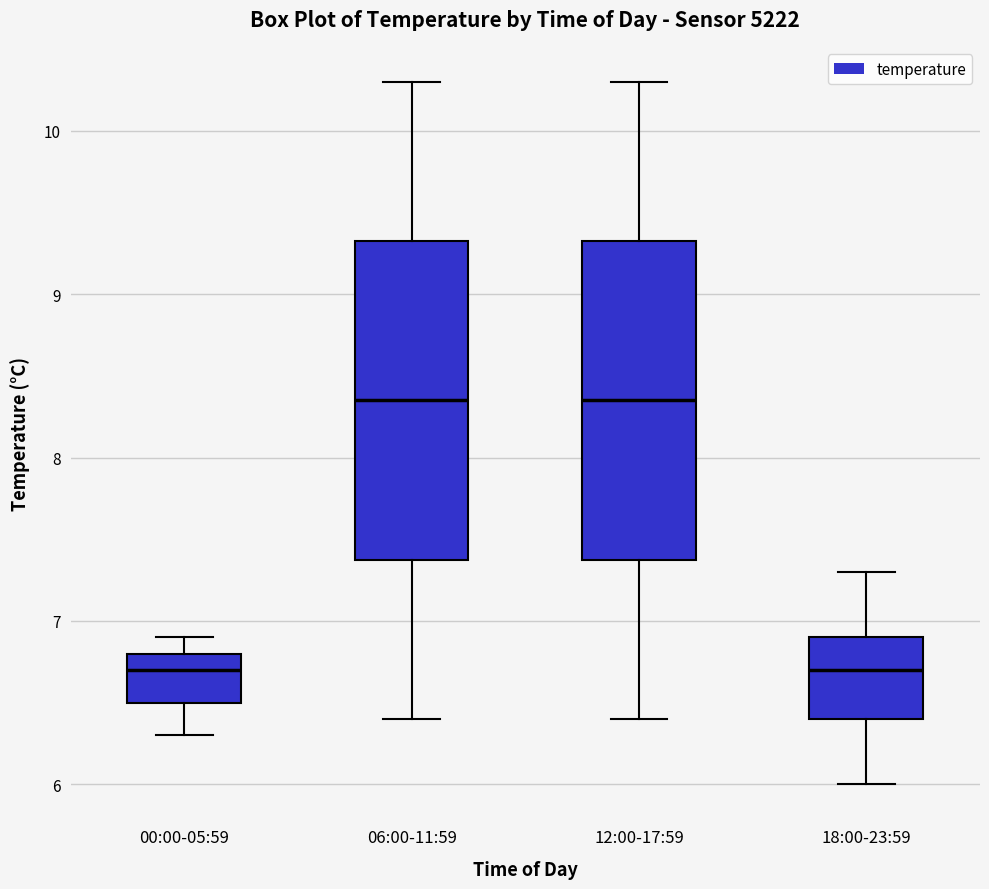

Reading left to right, read every box against the y-axis: the position of its median line, the range the box covers, and the ends of its whiskers. The values are not printed on the chart, so give them approximately, as read against the axis.

00:00-05:59: median 6.7, box 6.5 to 6.8, whiskers 6.3 to 6.9
06:00-11:59: median 8.4, box 7.4 to 9.3, whiskers 6.4 to 10.3
12:00-17:59: median 8.4, box 7.4 to 9.3, whiskers 6.4 to 10.3
18:00-23:59: median 6.7, box 6.4 to 6.9, whiskers 6.0 to 7.3